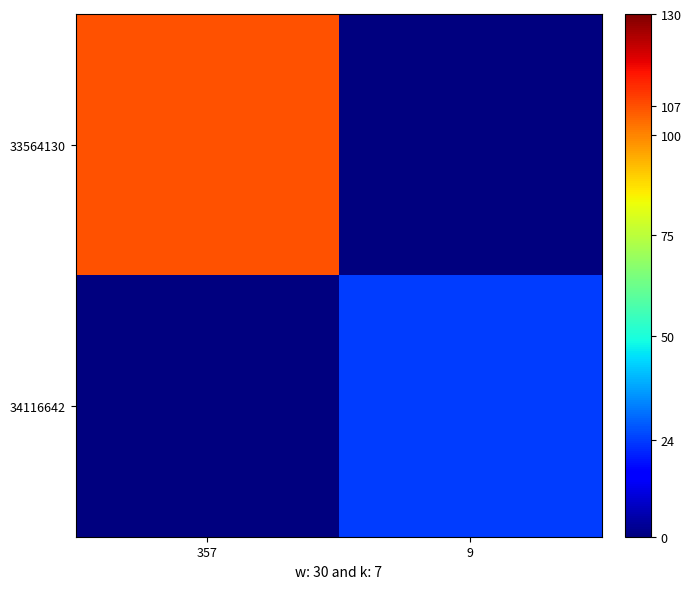

Reading left to right, list all the values displayed in this chart.

33564130: 357=107	9=0
34116642: 357=0	9=24